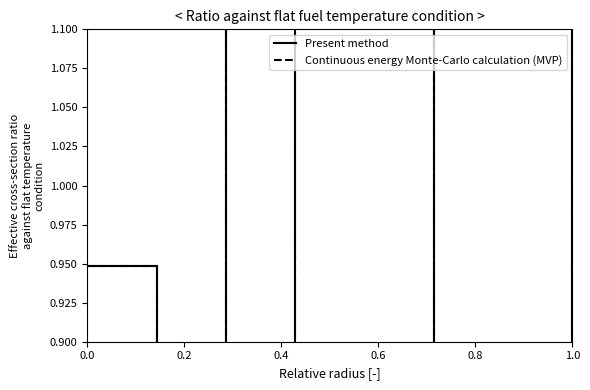

What is the total value across all series at 0.8?

0.7